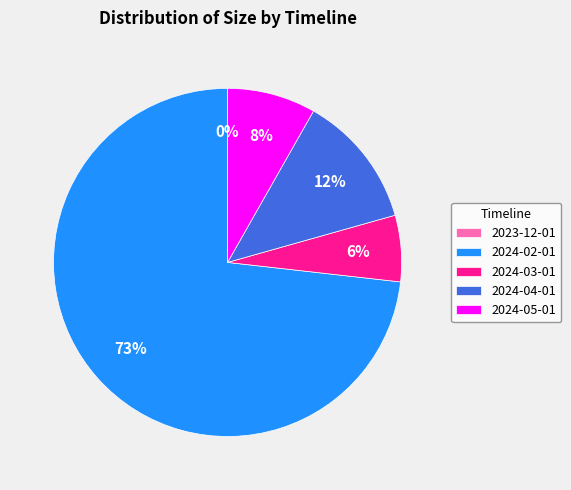

Which slice is the largest?

2024-02-01